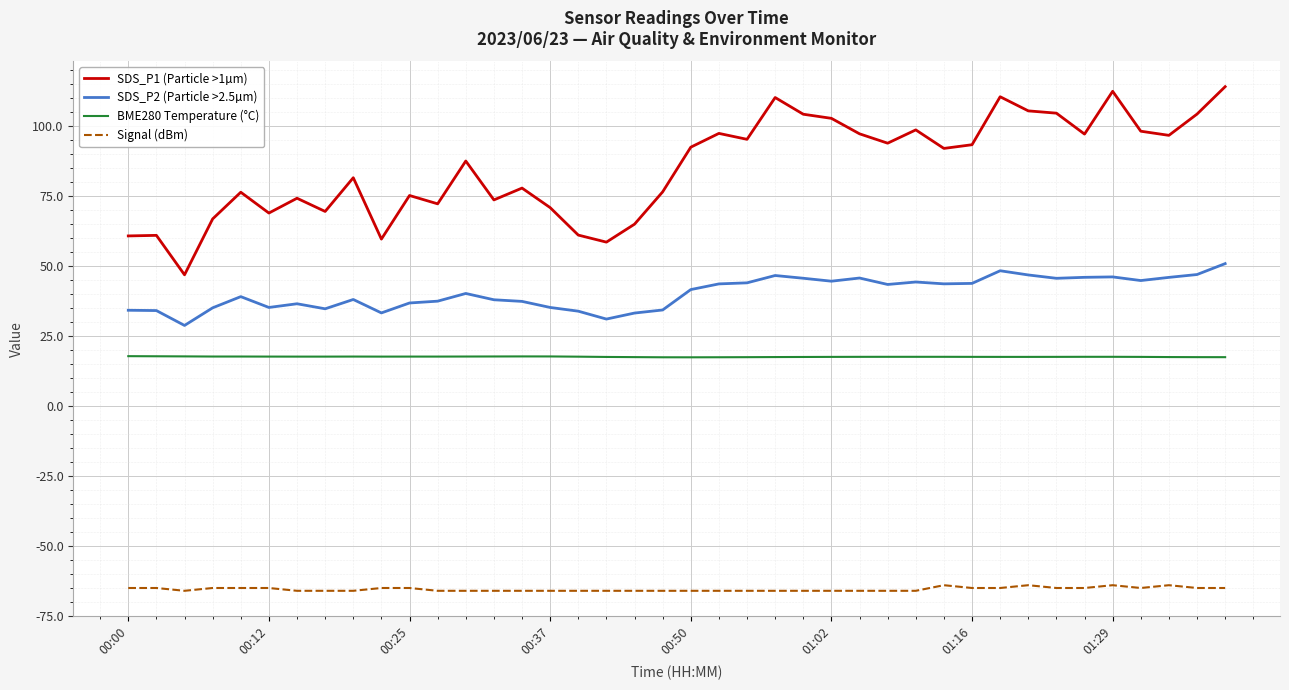

What is the lowest value of the SDS_P2 (Particle >2.5µm) series?

28.9